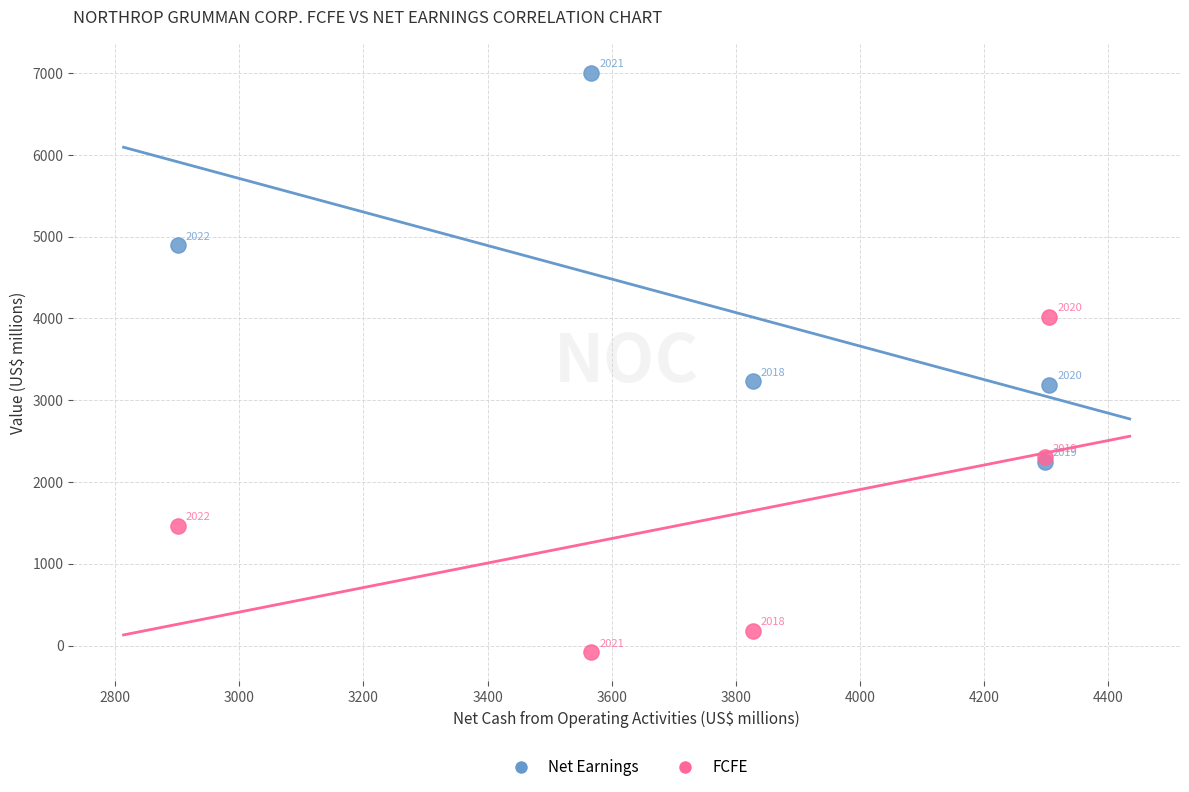

Across all series, what Y value is closest to 3460?

3229